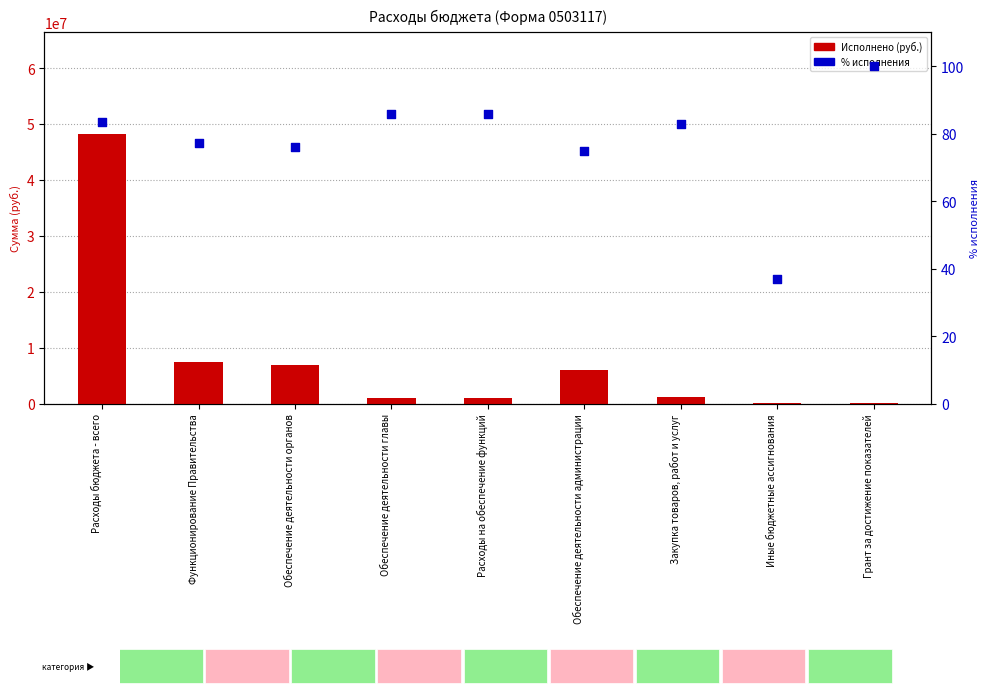

At which category is the sum across all series the highest?

Расходы бюджета - всего